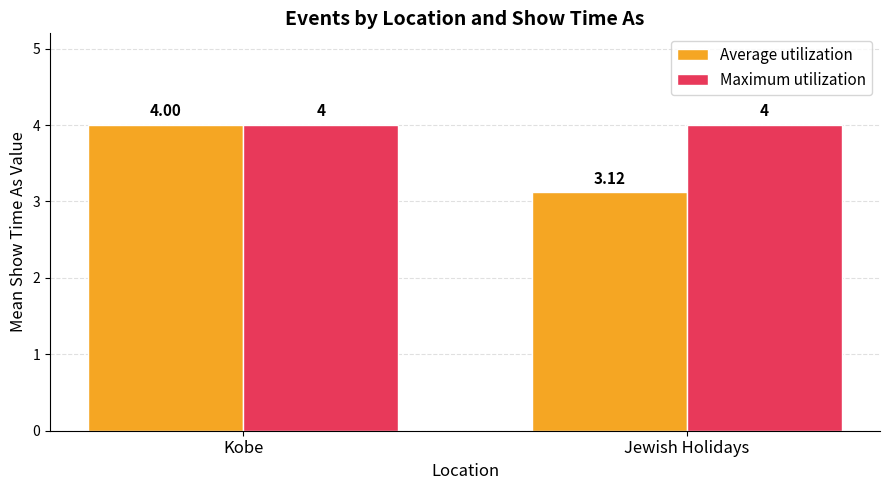

List the series in order of their overall mean, lowest first.

Average utilization, Maximum utilization